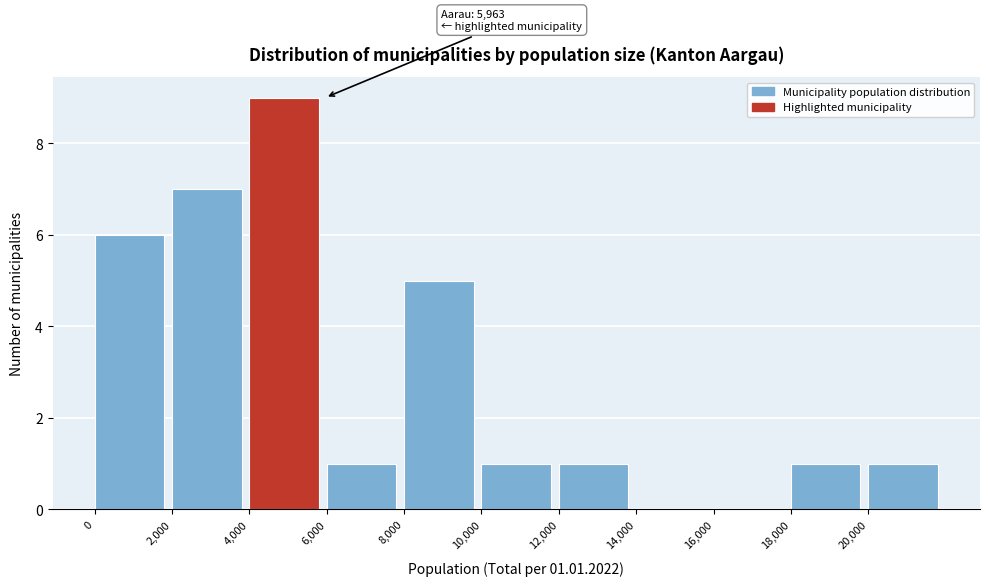

Which range on the x-axis has the tallest bar?

4000 to 6000